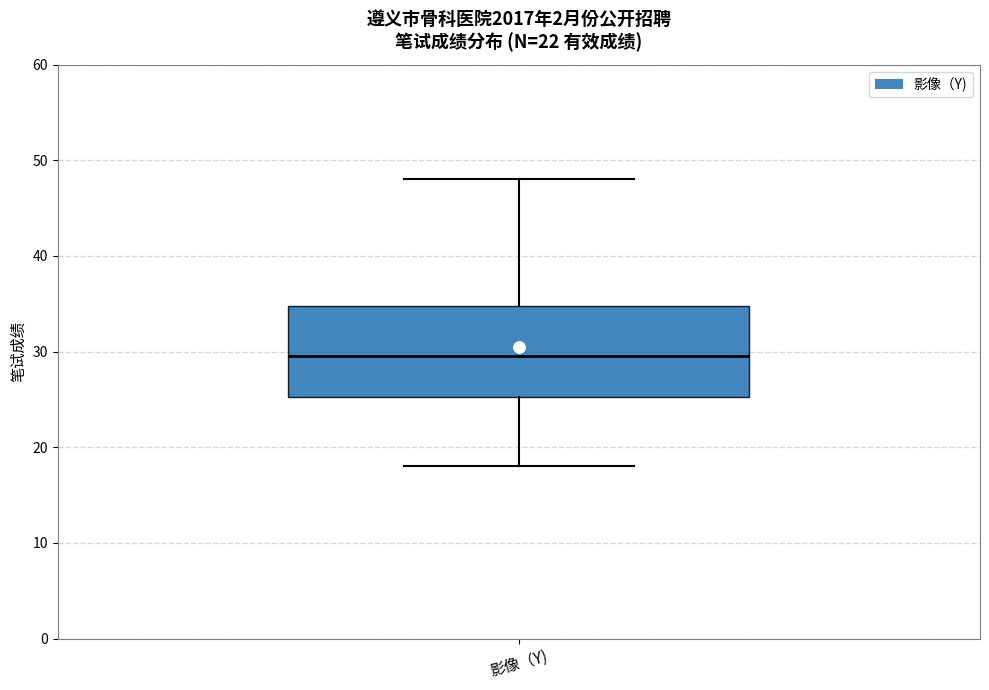

Transcribe this box plot: give where the median line is, the range the box spans, and where the two whiskers end, as read against the y-axis. The values are not printed on the chart, so give them approximately, as read against the axis.

median 30, box 25 to 35, whiskers 18 to 48